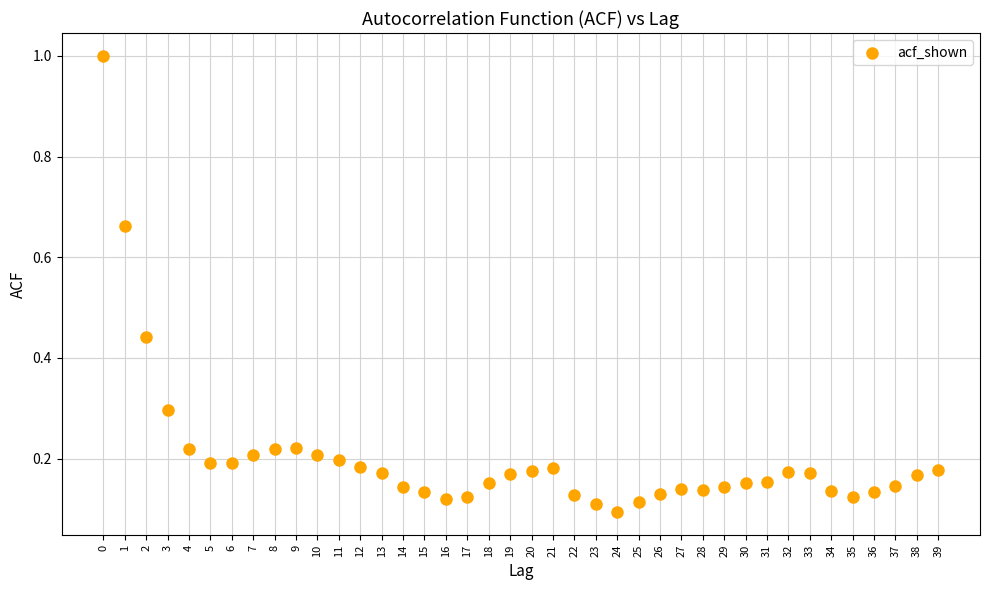

What is the range of Y values (max minus min)?

0.9